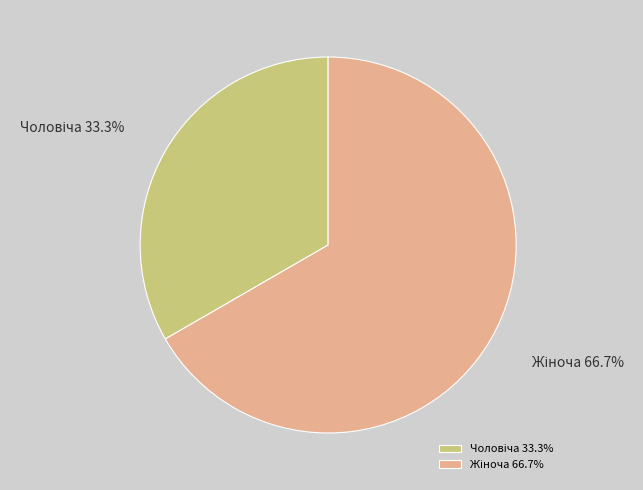

Count the number of slices in the pie.

2